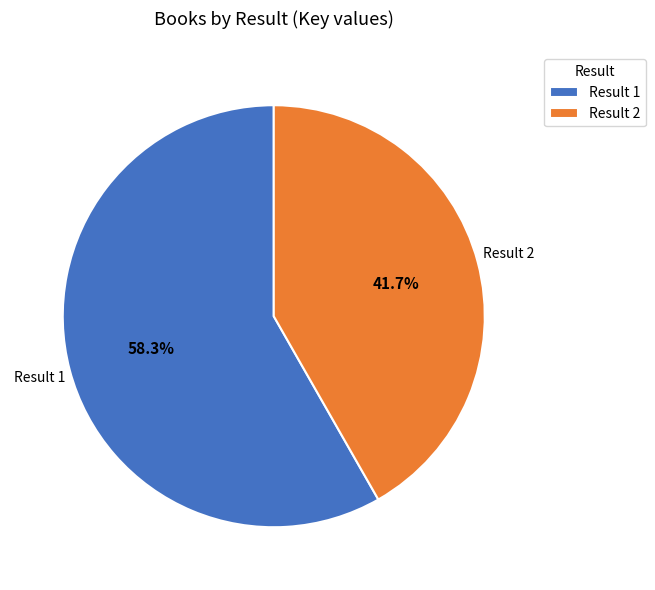

Which category has the smallest portion of the pie?

Result 2